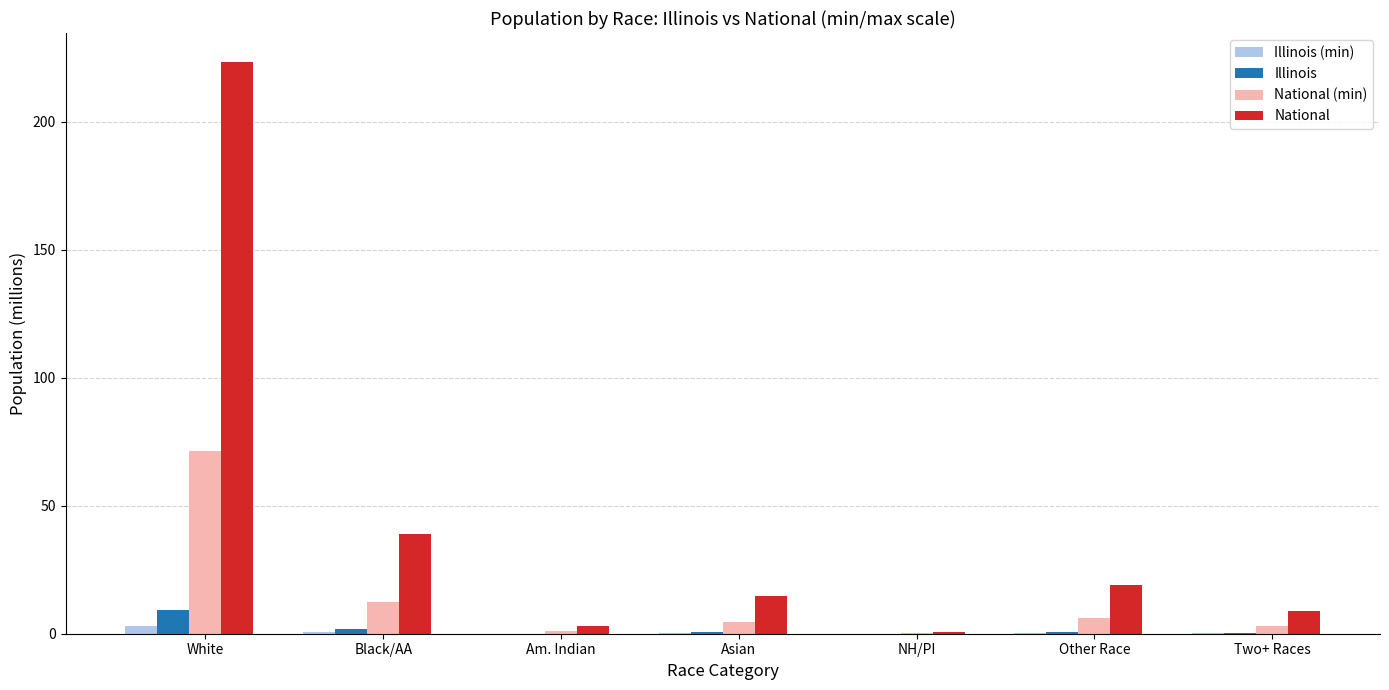

At which category is the sum across all series the highest?

White